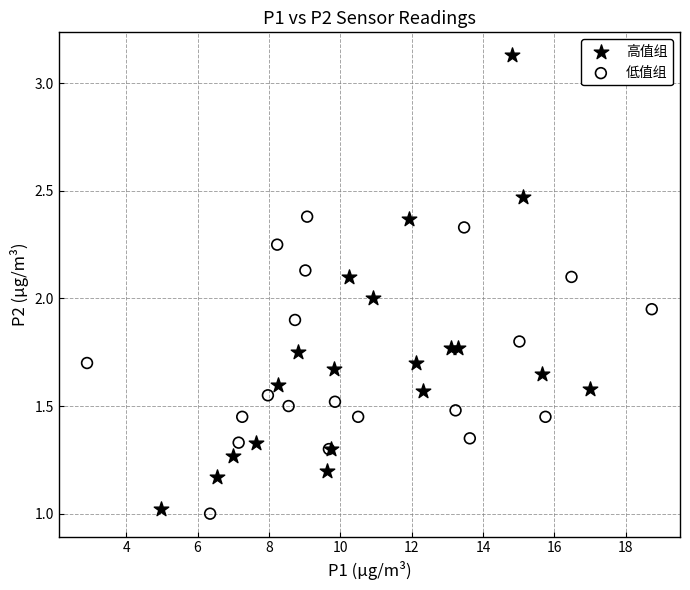

Which series contains the highest Y value?

高值组